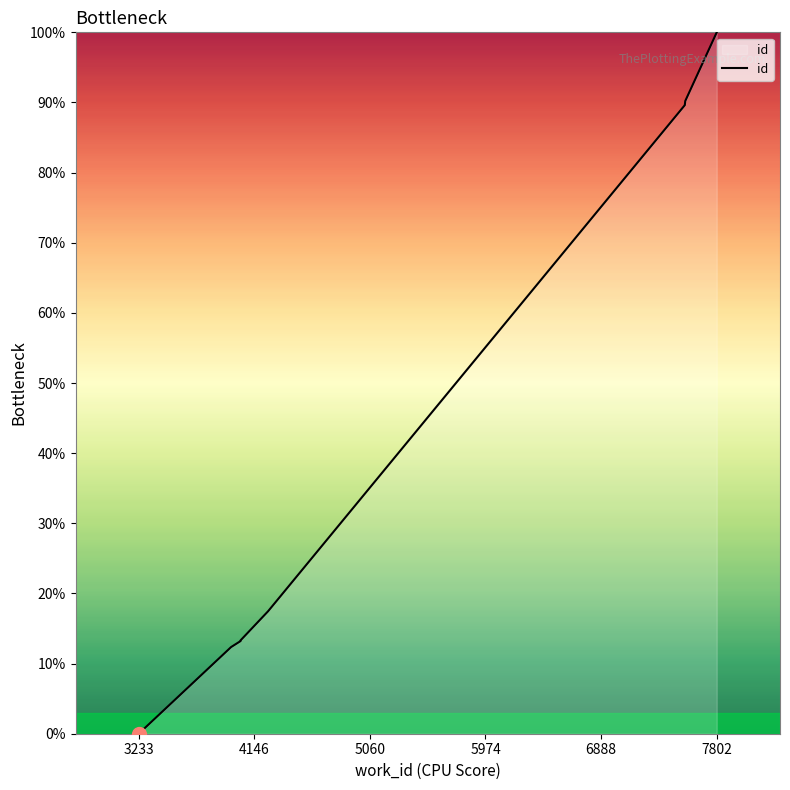

The chart shows a value of 17.5 at 4255. True or false?

True